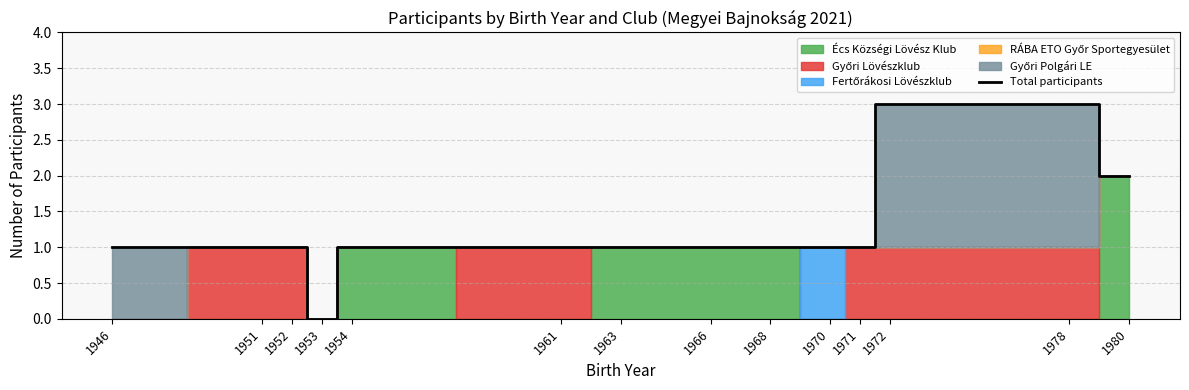

How many categories are shown in the chart?

14